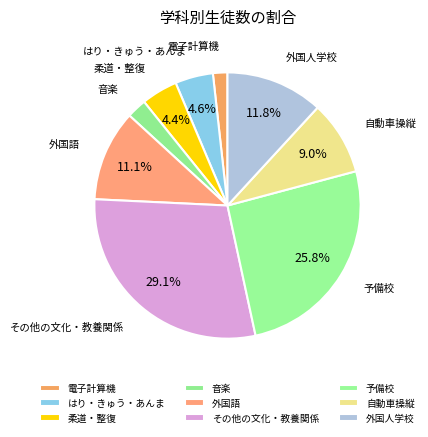

How many slices are in this pie chart?

9